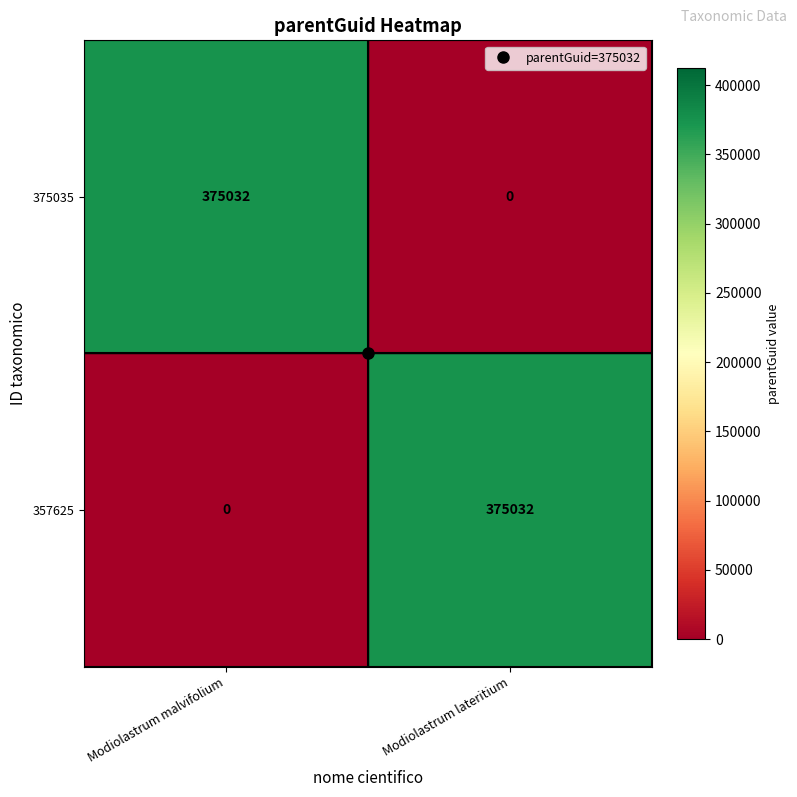

What is the difference between the highest and lowest values at Modiolastrum malvifolium?

375032